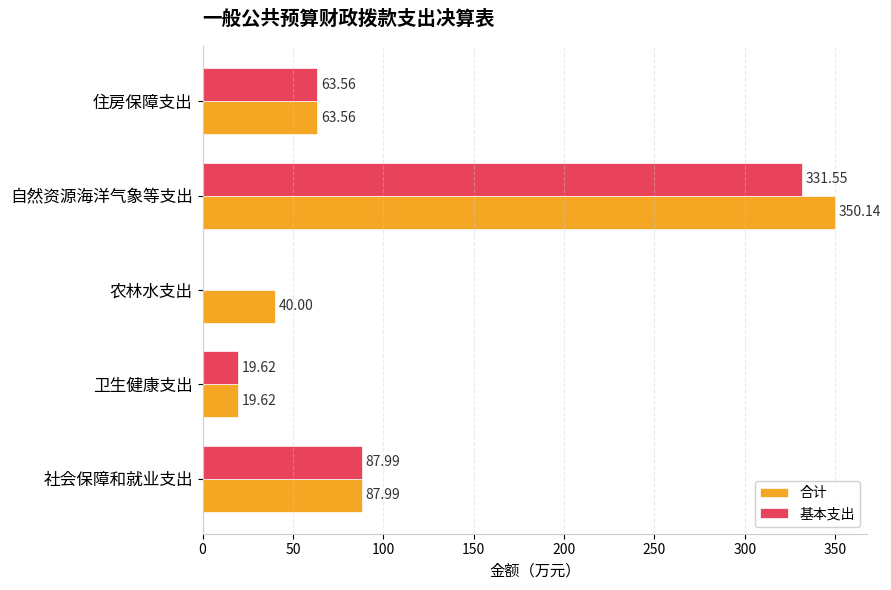

What is the total value across all series at 自然资源海洋气象等支出?

681.7